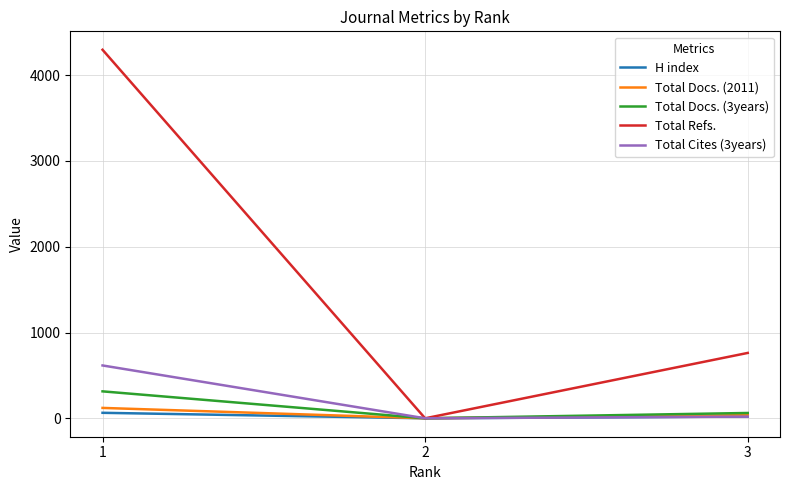

True or false: Total Cites (3years) has a value of 616 at 1.

True